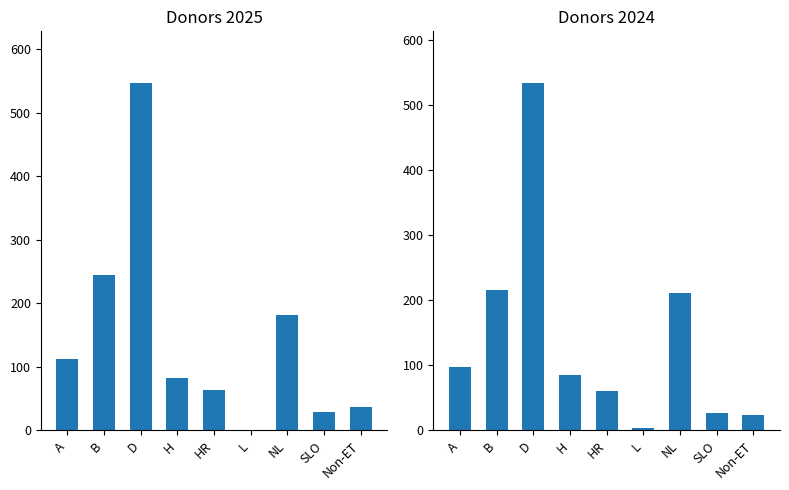

What is the sum of the values at HR and Non-ET?

84